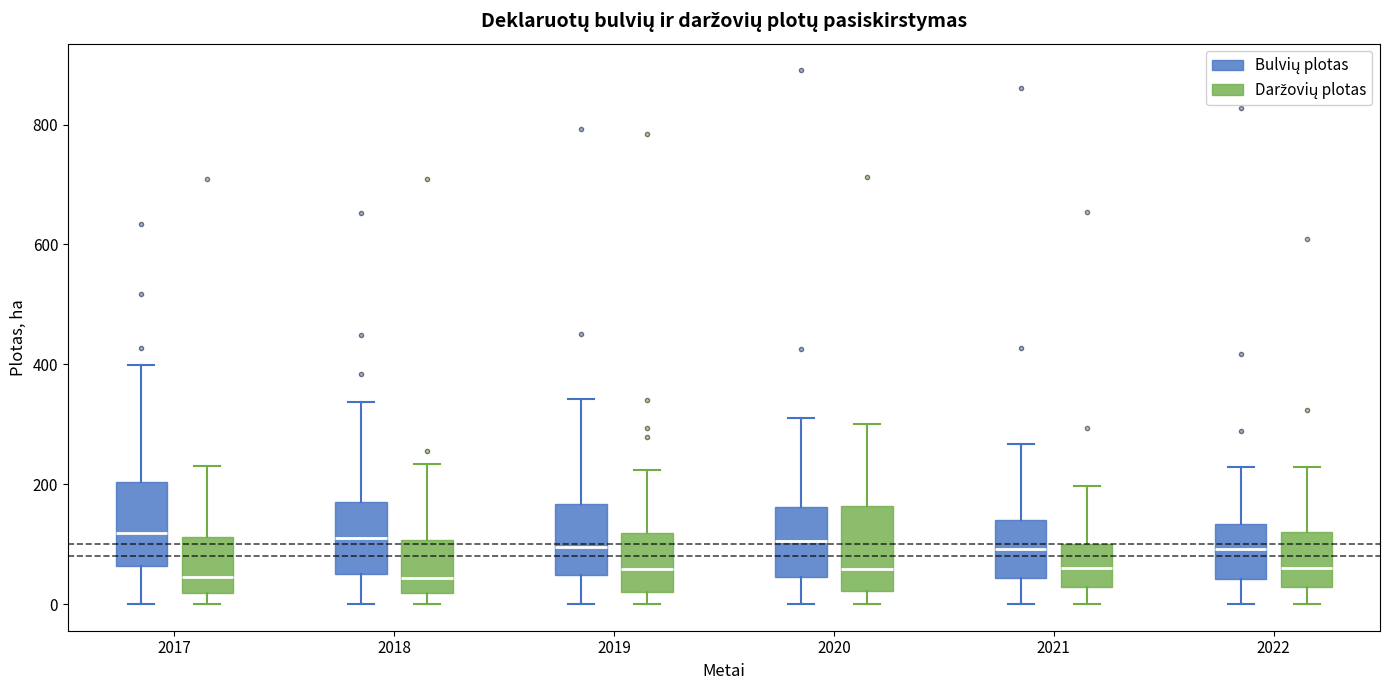

Reading left to right, transcribe this box plot: for each box, give where its median line is, the range the box spans, and where its two whiskers end, as read against the y-axis. The values are not printed on the chart, so give them approximately, as read against the axis.

2017 (Bulvių plotas): median 120, box 60 to 200, whiskers 0 to 400
2017 (Daržovių plotas): median 40, box 20 to 120, whiskers 0 to 240
2018 (Bulvių plotas): median 100, box 40 to 160, whiskers 0 to 340
2018 (Daržovių plotas): median 40, box 20 to 100, whiskers 0 to 240
2019 (Bulvių plotas): median 100, box 40 to 160, whiskers 0 to 340
2019 (Daržovių plotas): median 60, box 20 to 120, whiskers 0 to 220
2020 (Bulvių plotas): median 100, box 40 to 160, whiskers 0 to 300
2020 (Daržovių plotas): median 60, box 20 to 160, whiskers 0 to 300
2021 (Bulvių plotas): median 100, box 40 to 140, whiskers 0 to 260
2021 (Daržovių plotas): median 60, box 20 to 100, whiskers 0 to 200
2022 (Bulvių plotas): median 100, box 40 to 140, whiskers 0 to 220
2022 (Daržovių plotas): median 60, box 20 to 120, whiskers 0 to 220